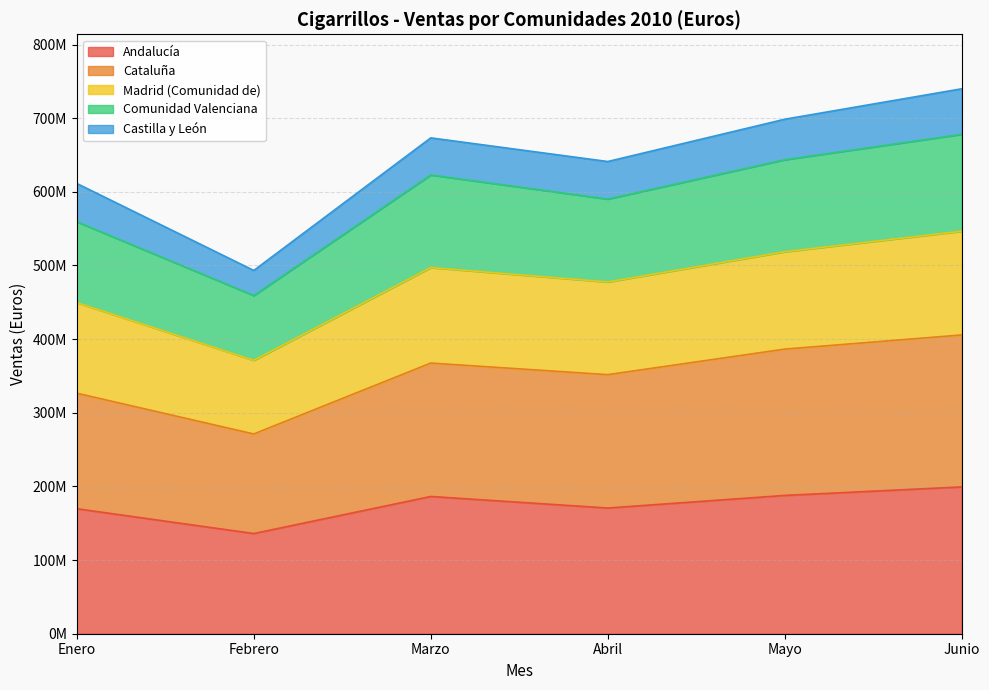

Does the chart display data point markers on the line(s)?

No